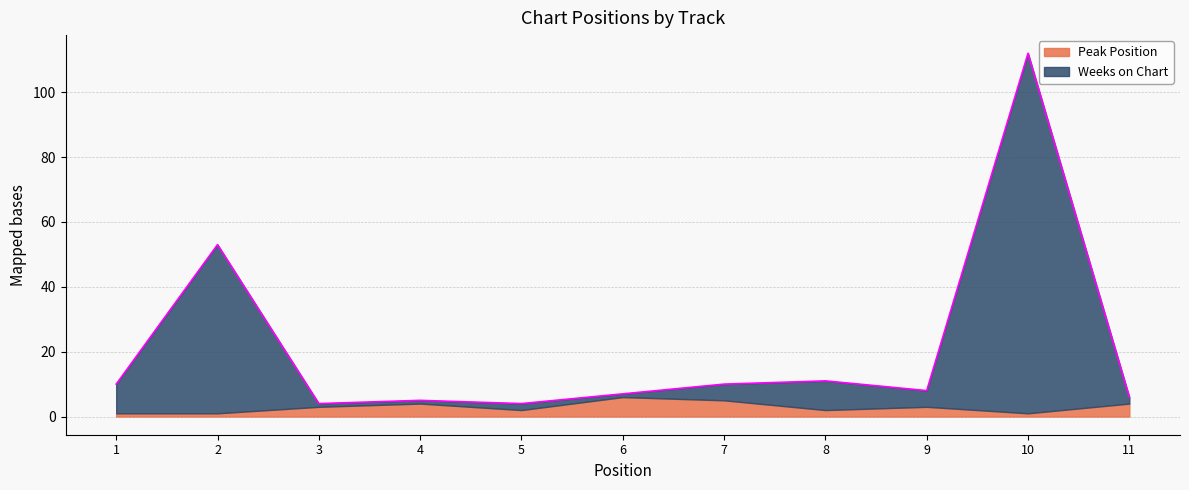

Reading right to left, what are all the values shown in this chart?

11=6	10=112	9=8	8=11	7=10	6=7	5=4	4=5	3=4	2=53	1=10